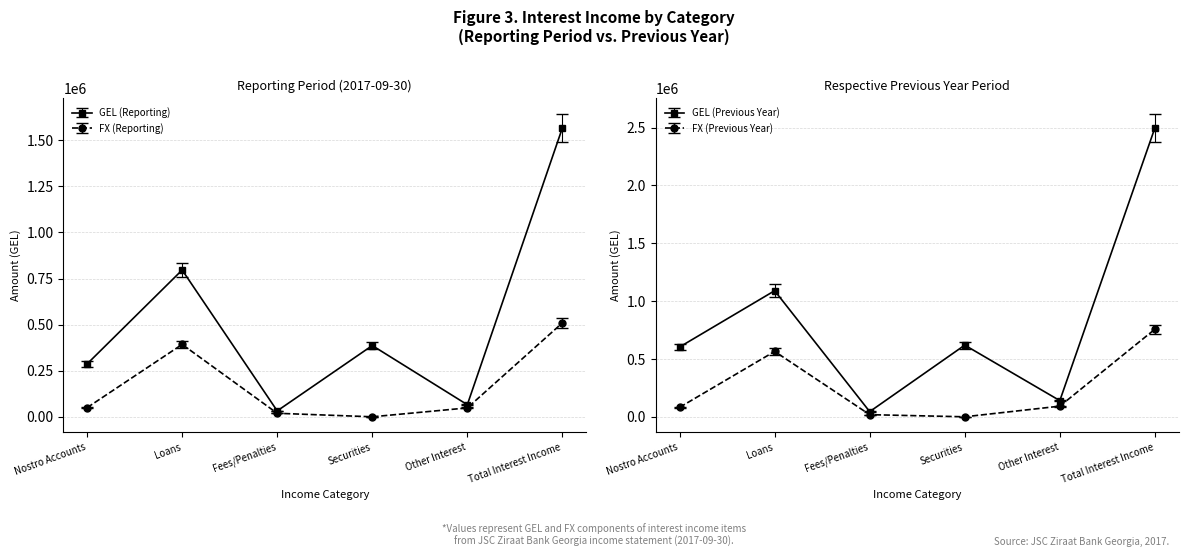

The FX (Previous) series shows 11656.6 at Fees/Penalties. True or false?

False